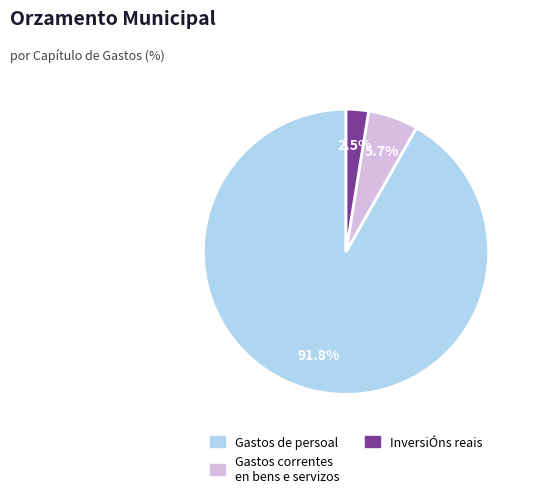

Does any single category account for the majority?

Yes